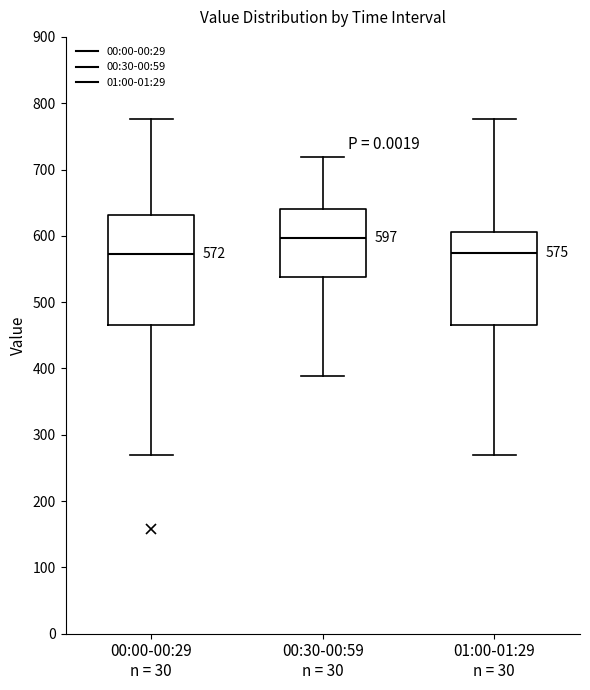

Comparing the boxes themselves (not the whiskers), which one is the tallest?

00:00-00:29 n = 30